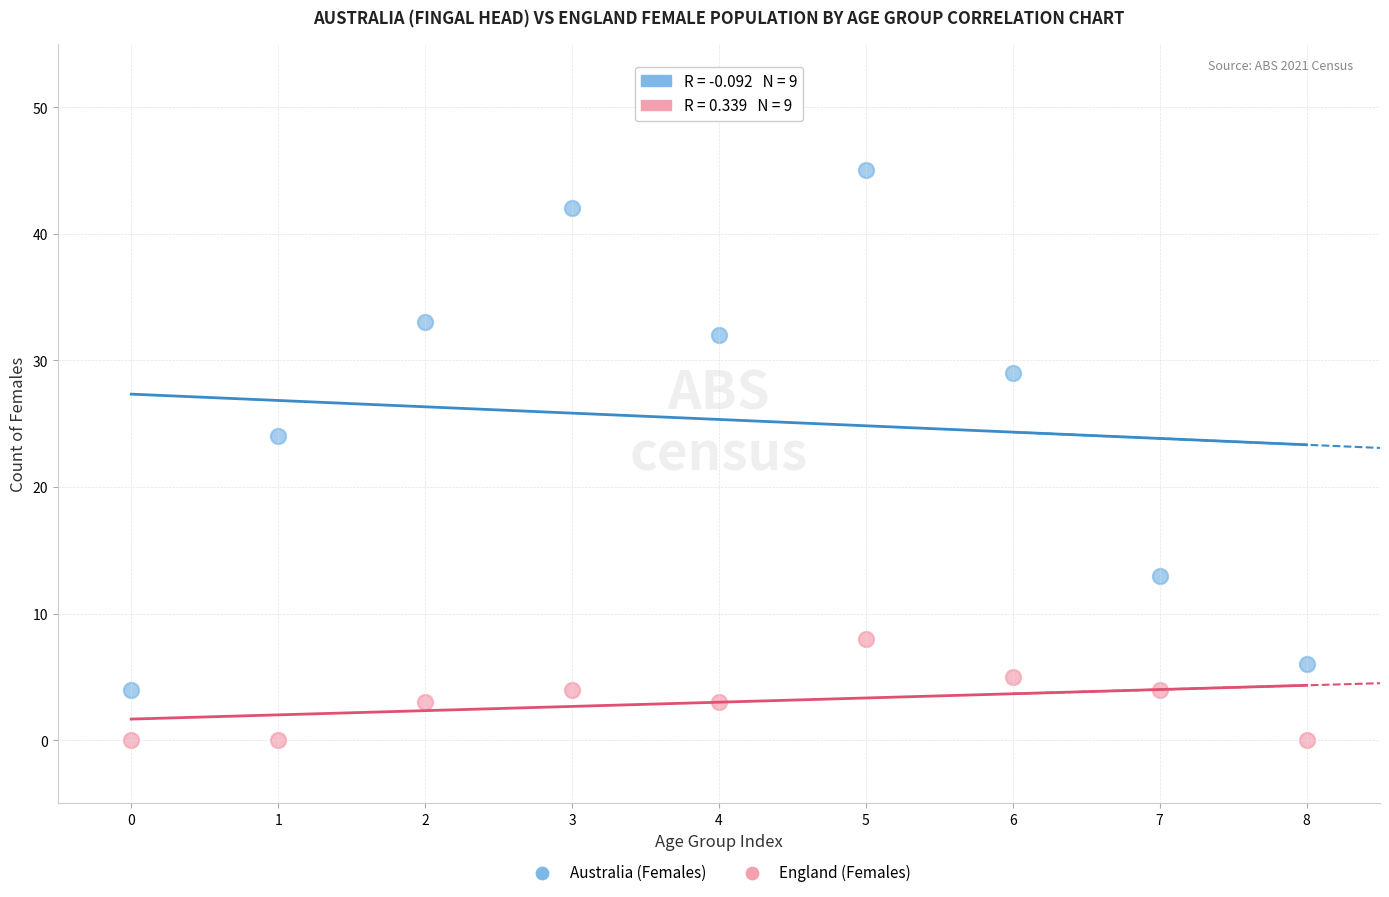

Which series reaches the minimum Y coordinate?

England (Females)